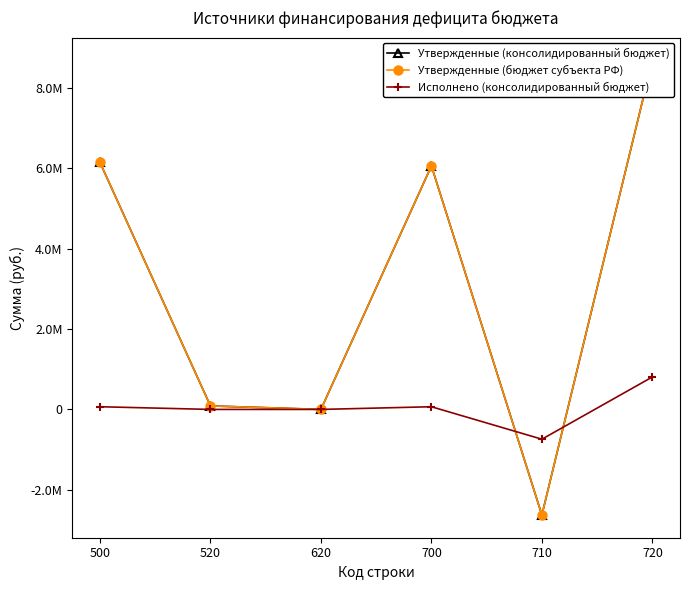

Reading right to left, extract all data points from this chart.

Утвержденные (консолидированный бюджет): 720=8683024.6	710=-2625845.0	700=6057179.6	620=0.0	520=87045.0	500=6144224.6
Утвержденные (бюджет субъекта РФ): 720=8683024.6	710=-2625845.0	700=6057179.6	620=0.0	520=87045.0	500=6144224.6
Исполнено (консолидированный бюджет): 720=807523.6	710=-740685.7	700=66837.9	620=0.0	520=0.0	500=66837.9